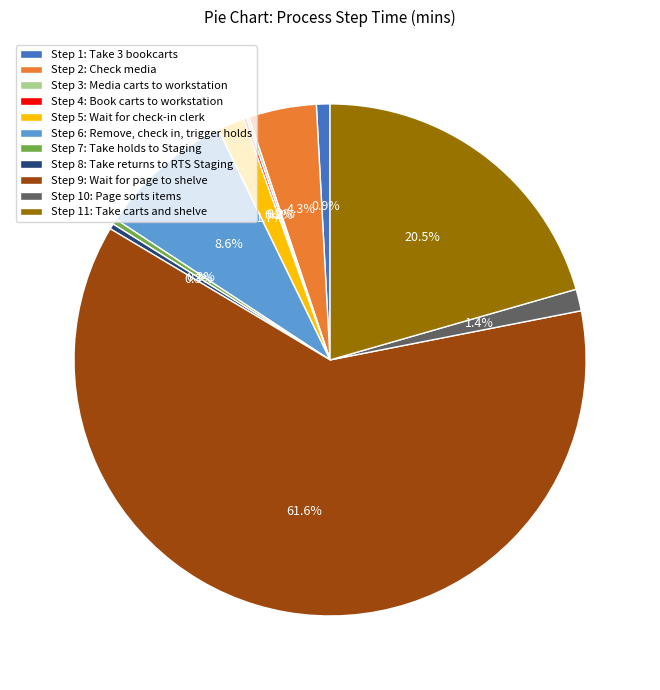

What is the total percentage of Step 11: Take carts and shelve and Step 2: Check media?

24.8%